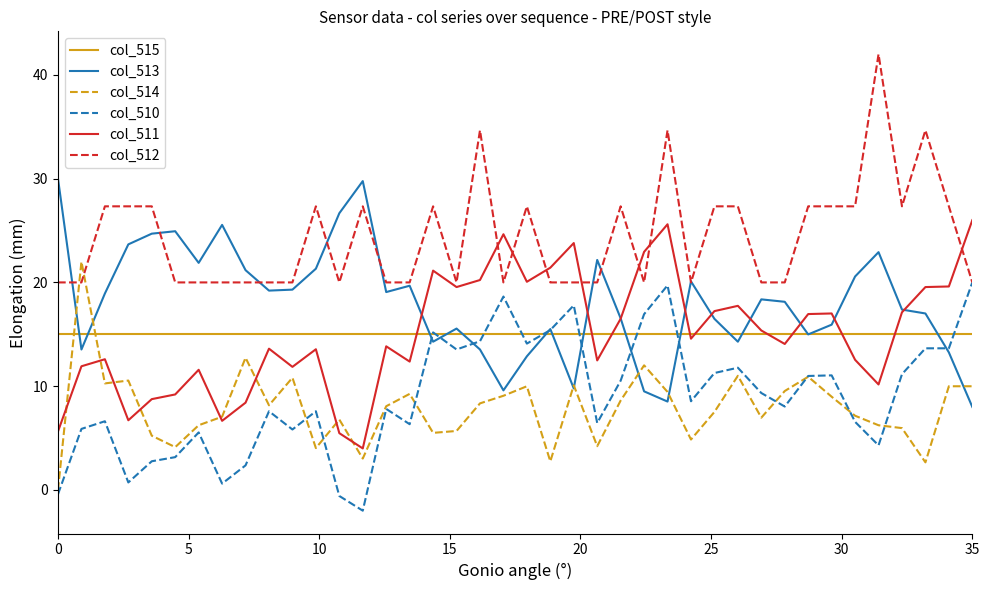

Which series has the largest total across all categories?

col_512